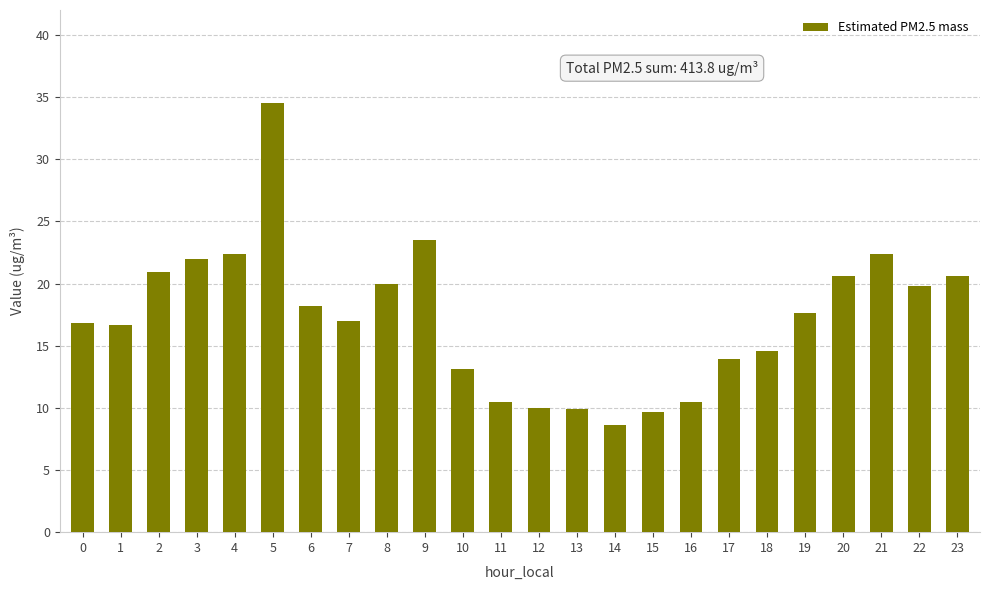

What is the difference between the maximum and minimum values?

25.9